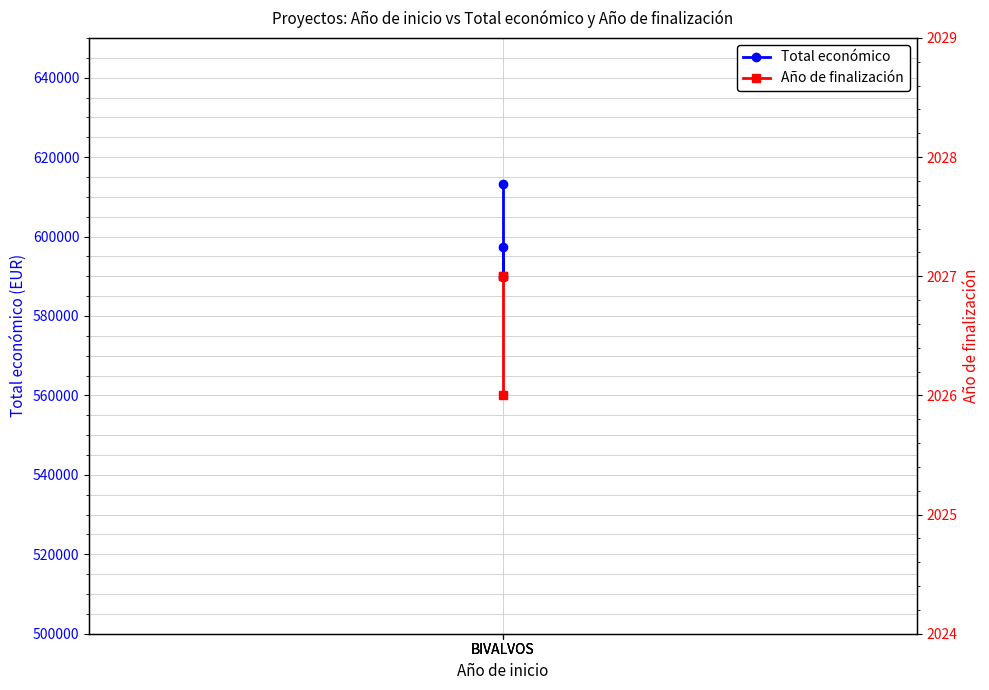

At which category is the sum across all series the highest?

BIVALVOS